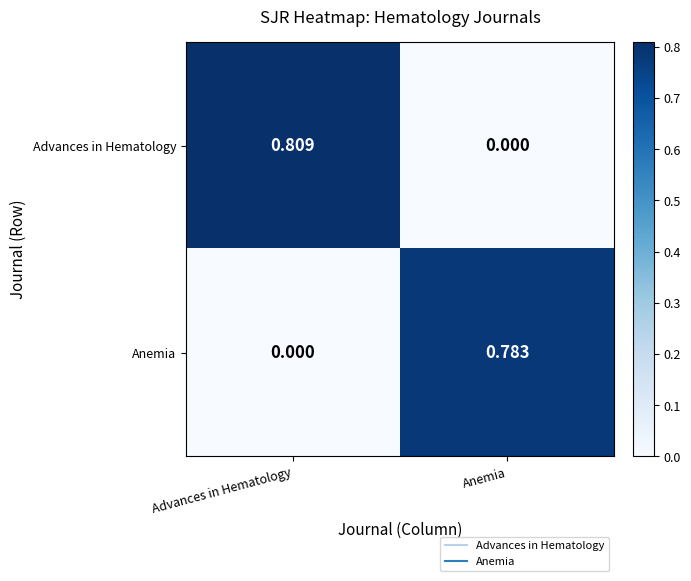

At how many categories does at least one series exceed 0?

2